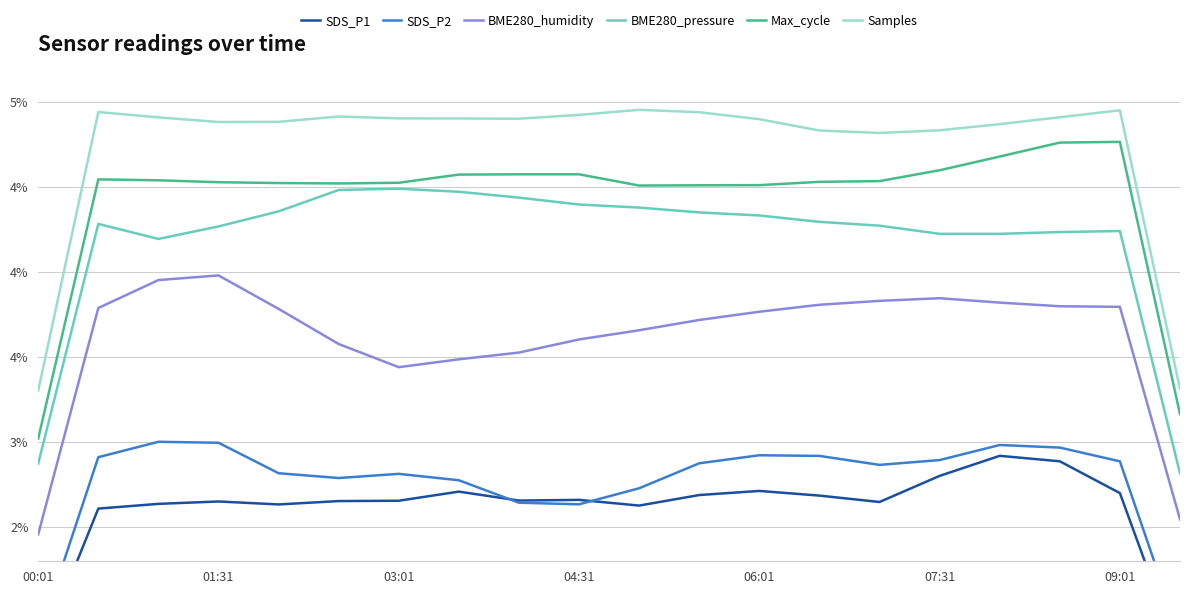

What is the lowest value of the BME280_pressure series?

2.8